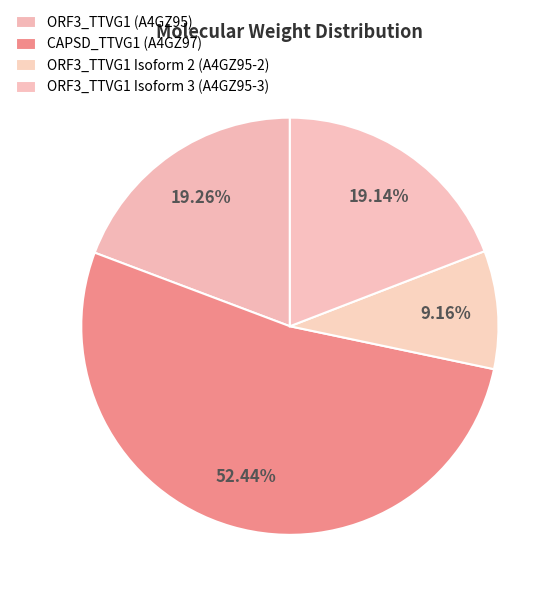

To the nearest percent, what is the average slice percentage?

25%